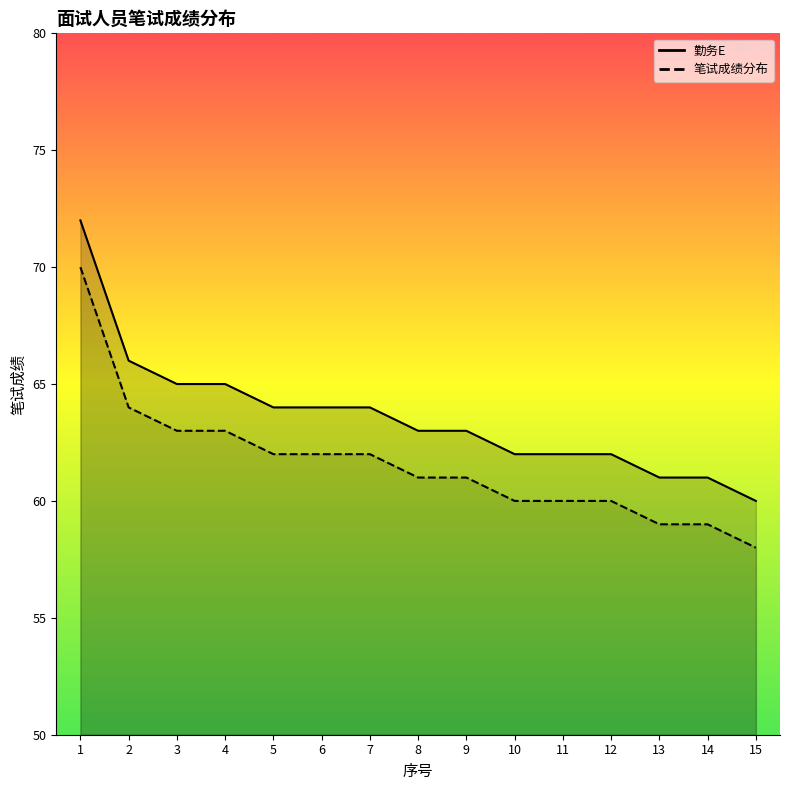

What is the average value of the 笔试成绩分布 series?

62